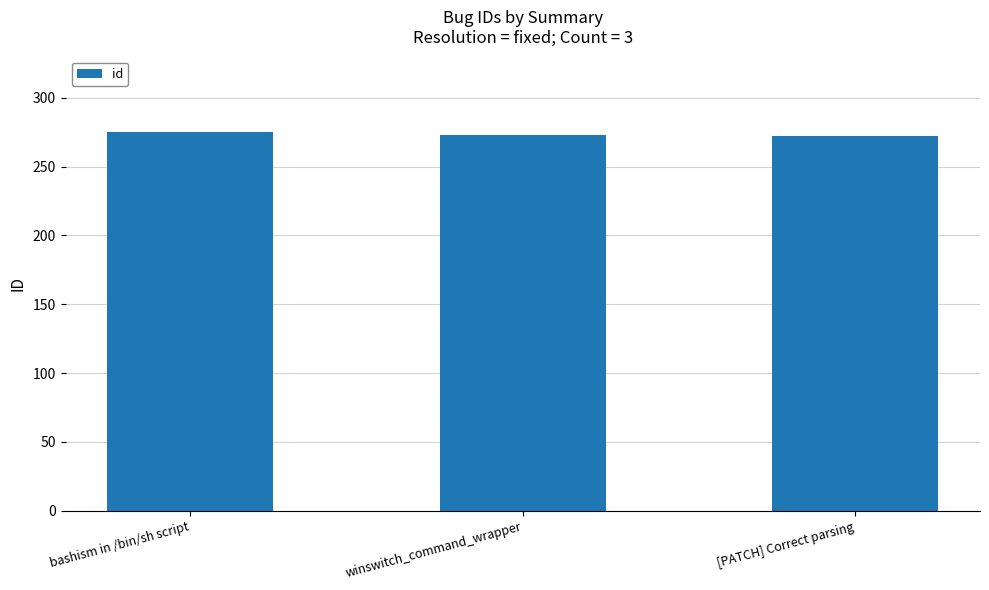

What is the sum of all values?

820